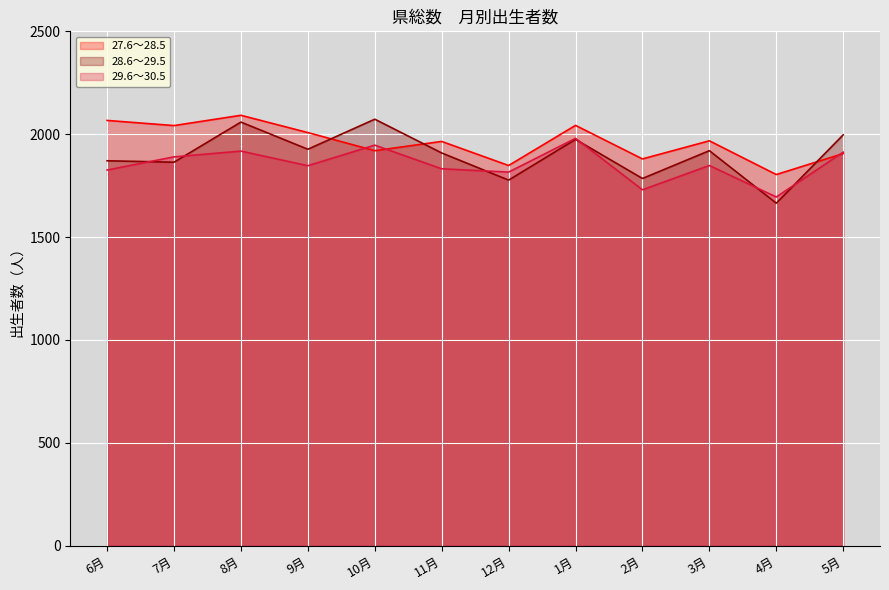

The value of 27.6～28.5 at 2月 is 631. True or false?

False